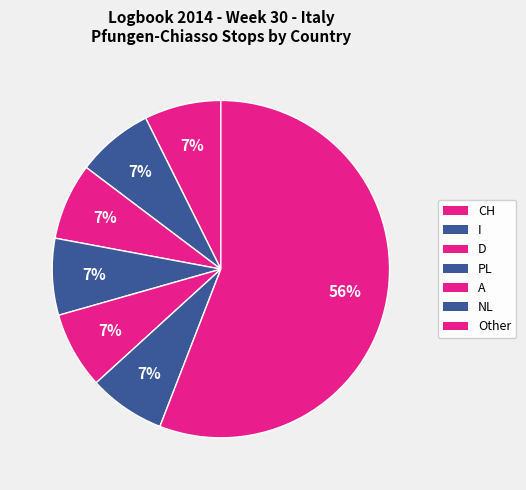

How many slices are in this pie chart?

7